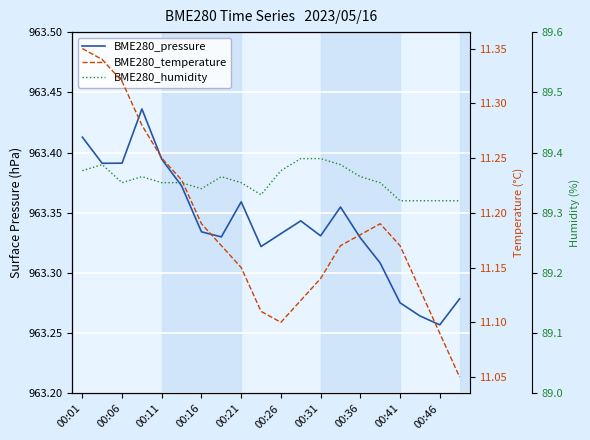

Which series has the largest total across all categories?

BME280_pressure